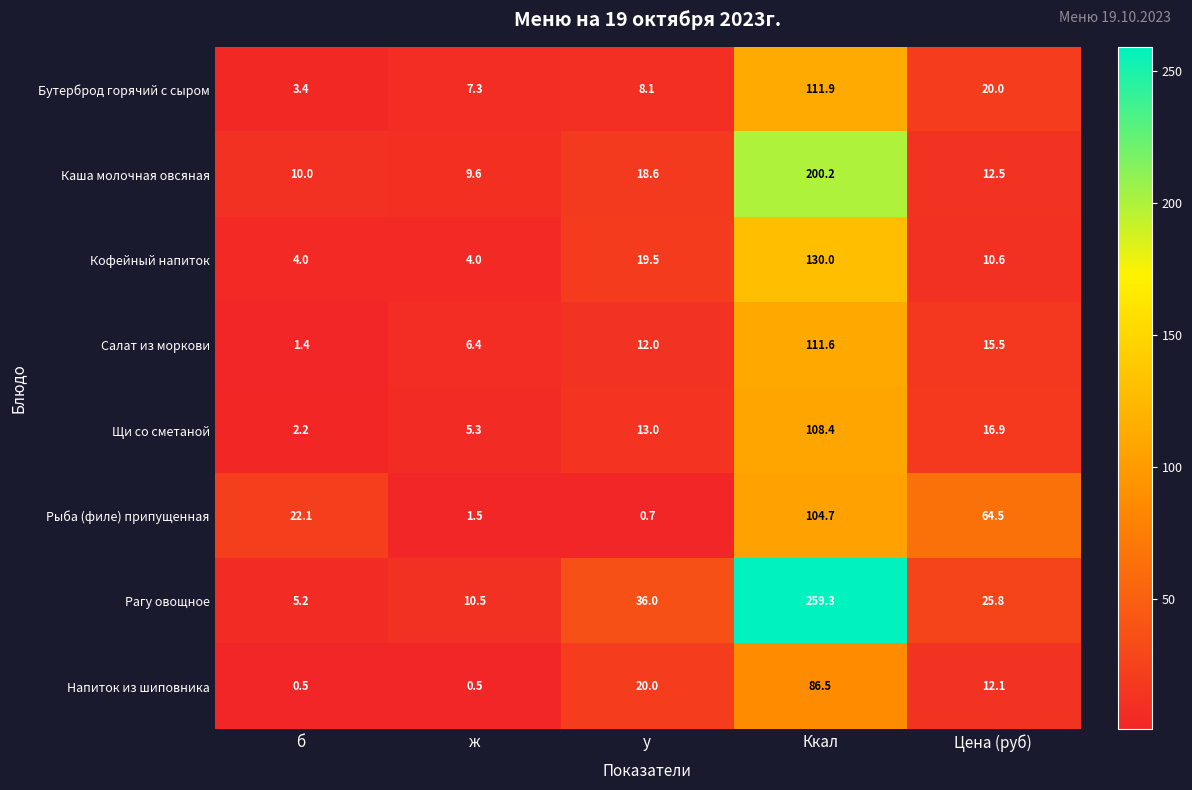

Between б and Ккал, which series saw the biggest shift?

Рагу овощное